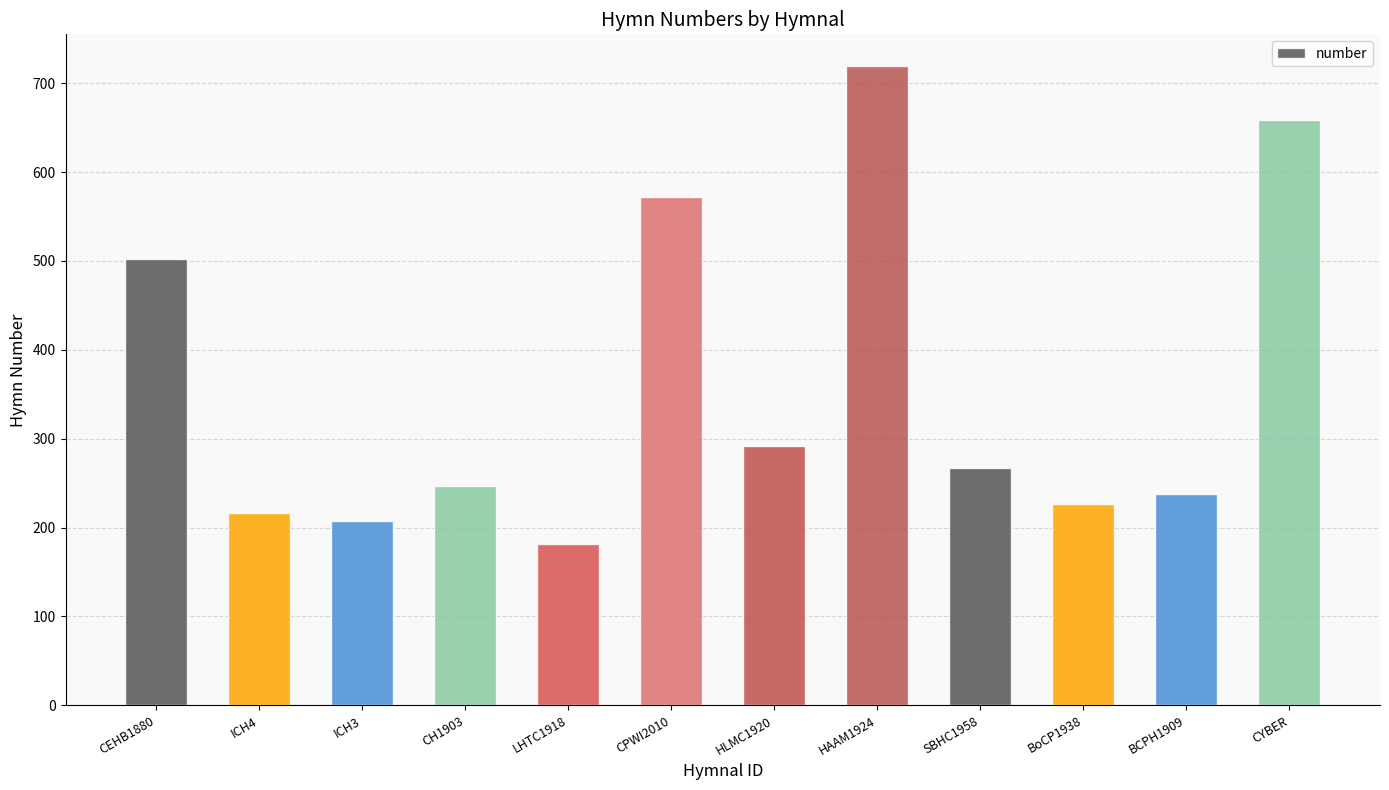

What is the value of the 11th bar from the left?

238